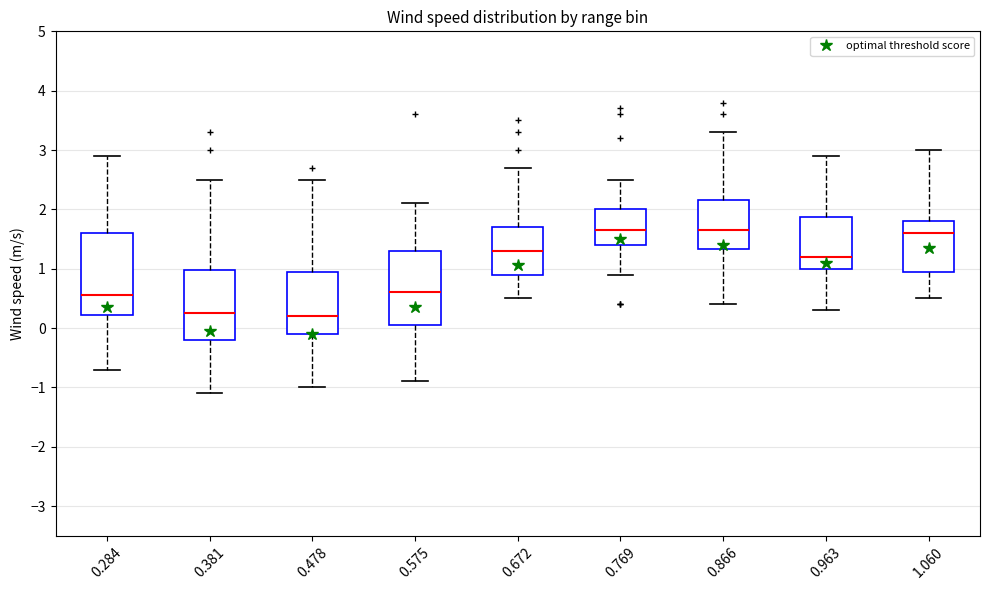

Where is the lower edge of the box at x = 0.381 on the y-axis? The values are not printed on the chart, so give them approximately, as read against the axis.

-0.2